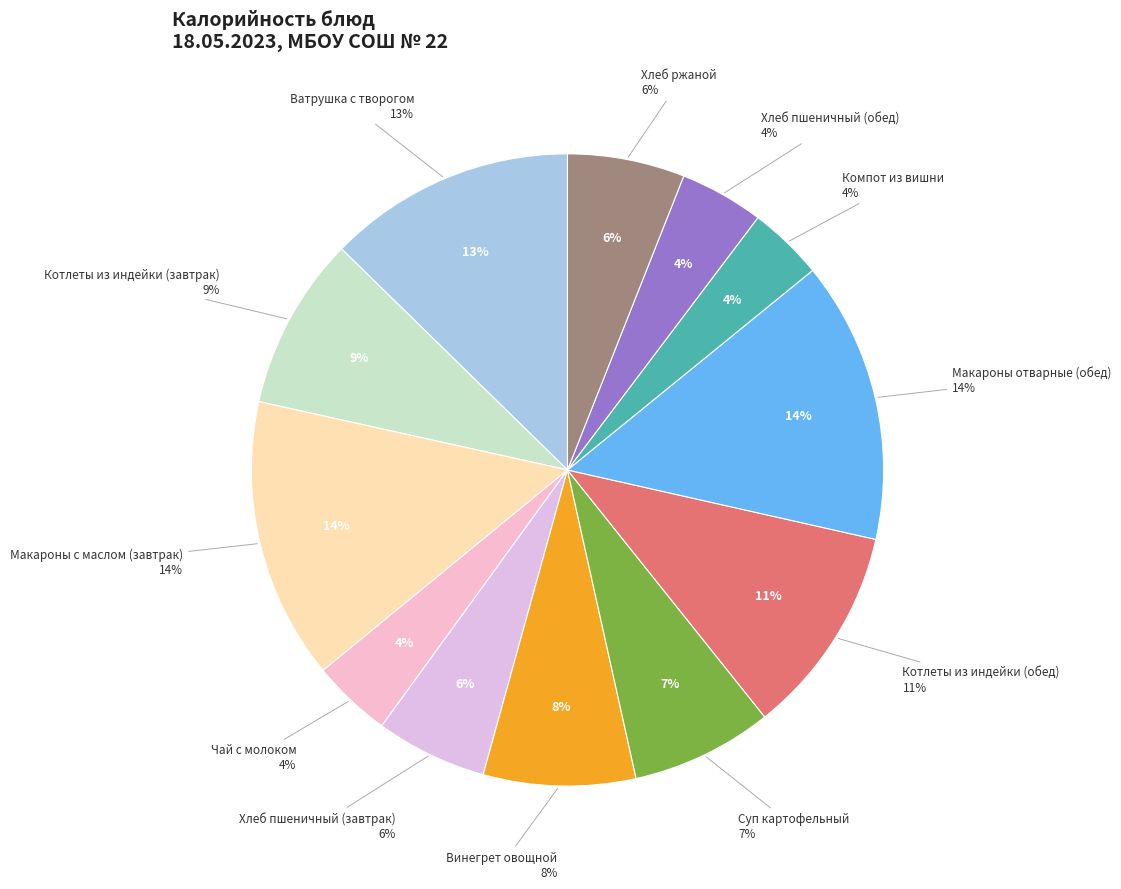

Does Компот из вишни represent more than half of the total?

No